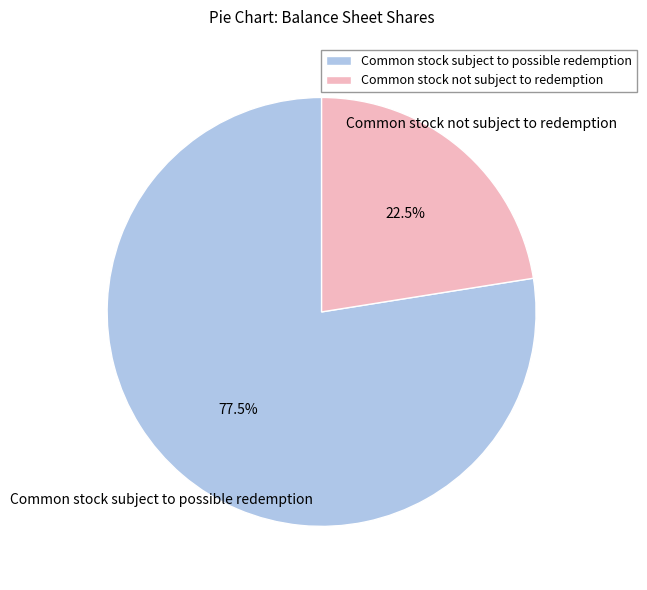

How many segments does this pie chart have?

2